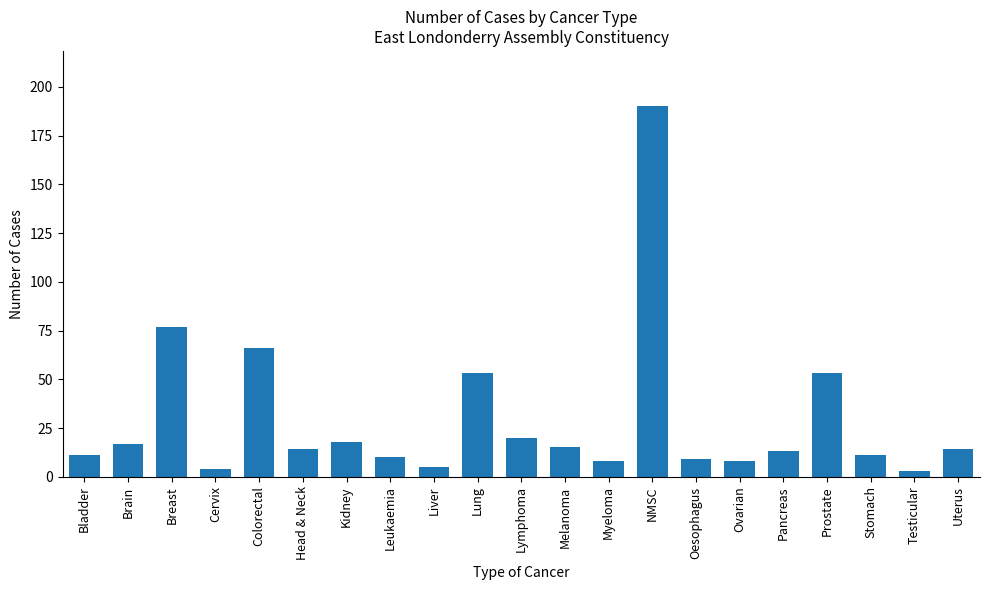

What is the change in value from Colorectal to Lymphoma?

-46